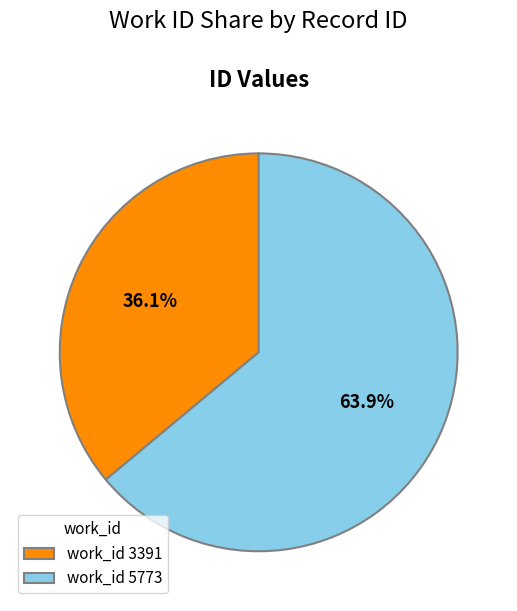

Between work_id 5773 and work_id 3391, which is larger?

work_id 5773